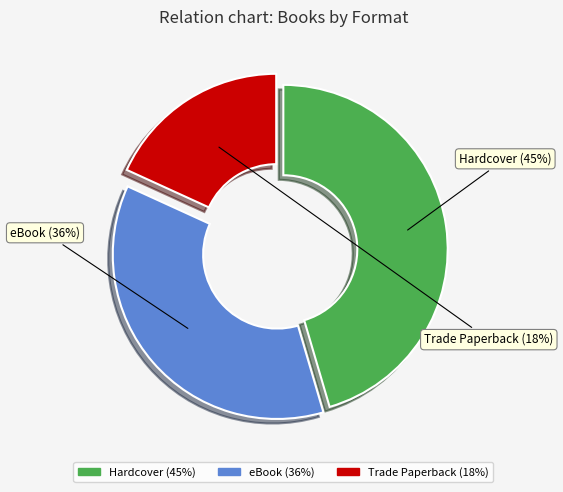

The Trade Paperback slice represents 18% of the pie. True or false?

True